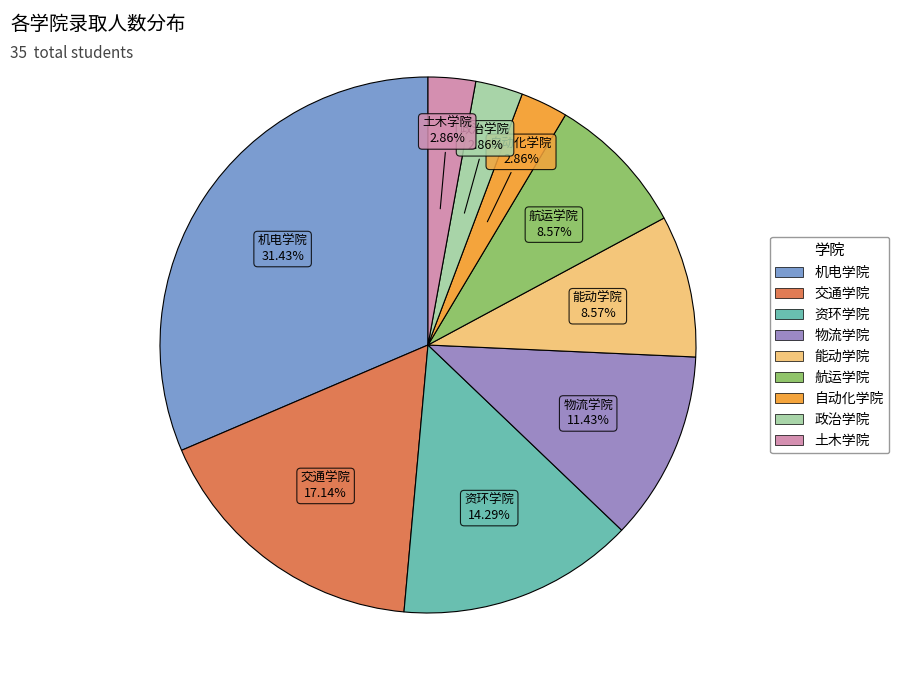

To the nearest percent, what is the combined percentage of 能动学院 and 机电学院?

40%